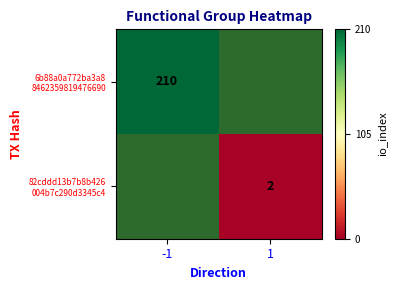

Is the value of 6b88a0a772ba3a8 8462359819476690 at 1 greater than the value of 82cddd13b7b8b426 004b7c290d3345c4 at -1?

No